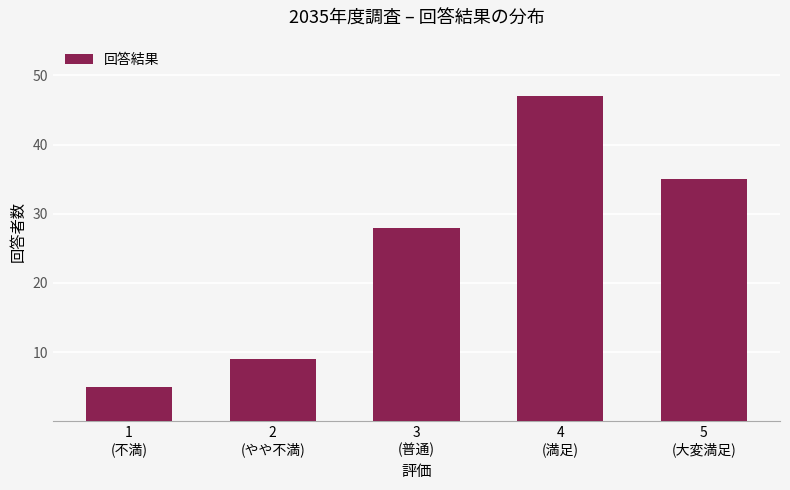

What position from the left is 3
(普通)?

3